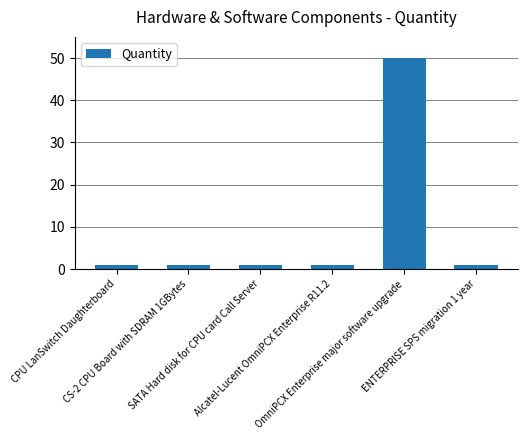

What position from the right is OmniPCX Enterprise major software upgrade?

2